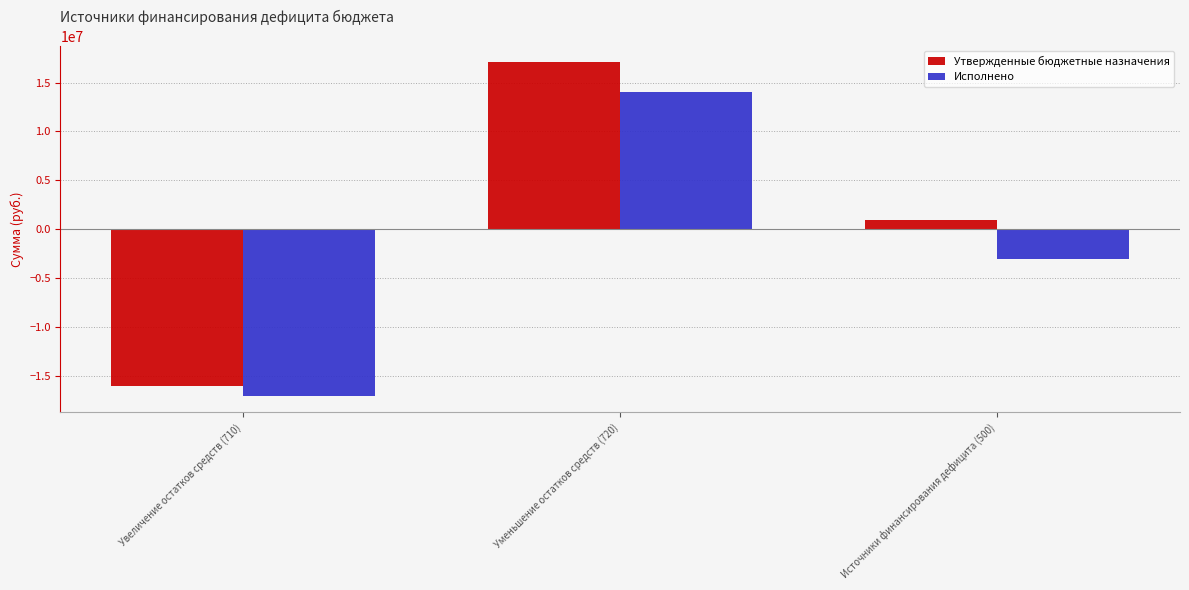

What position from the left is Увеличение остатков средств (710)?

1